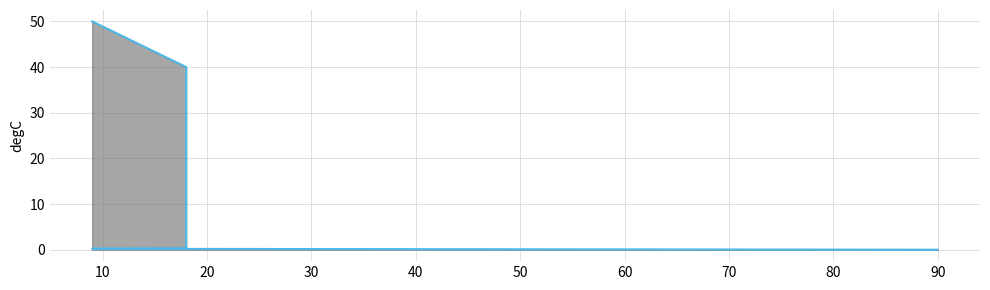

How many distinct data groups are displayed?

1